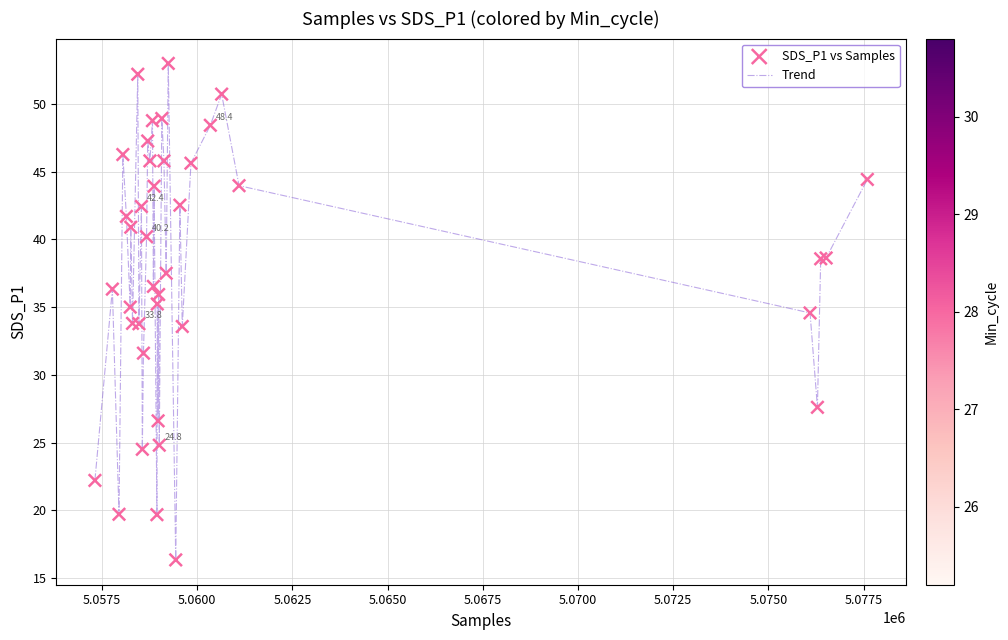

What is the greatest value displayed?

53.0